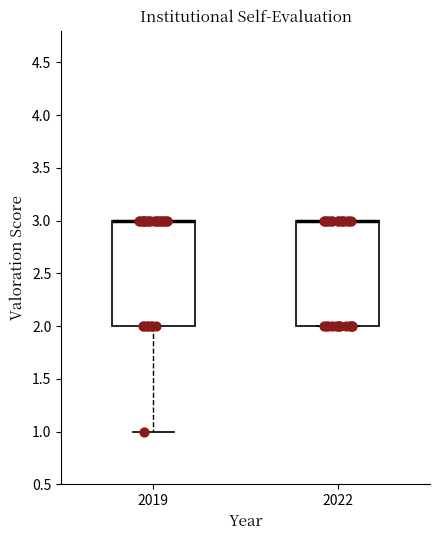

Reading left to right, read every box against the y-axis: the position of its median line, the range the box covers, and the ends of its whiskers. The values are not printed on the chart, so give them approximately, as read against the axis.

2019: median 3 (drawn on the box's upper edge), box 2 to 3, whiskers 1 to 3
2022: median 3 (drawn on the box's upper edge), box 2 to 3, whiskers 2 to 3